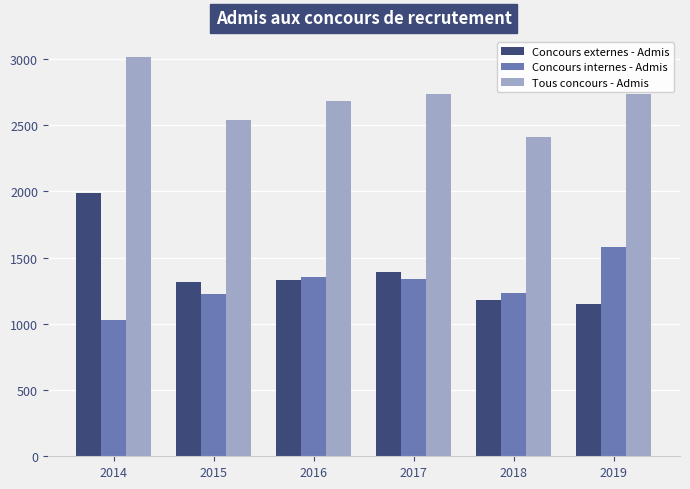

Which label corresponds to the largest value in the chart?

2014